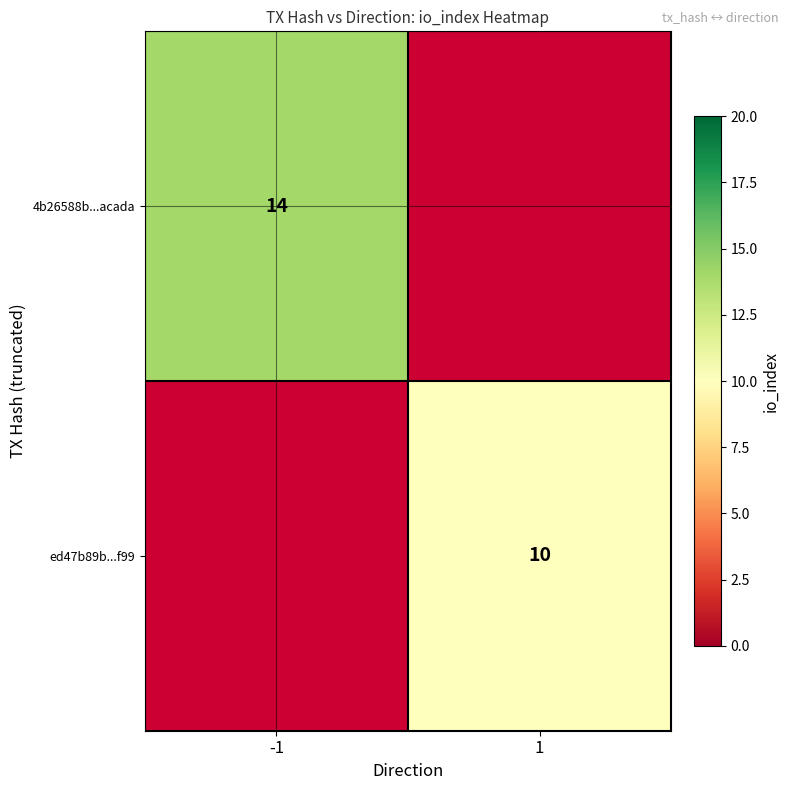

Is the value of ed47b89b...f99 at 1 greater than the value of 4b26588b...acada at -1?

No